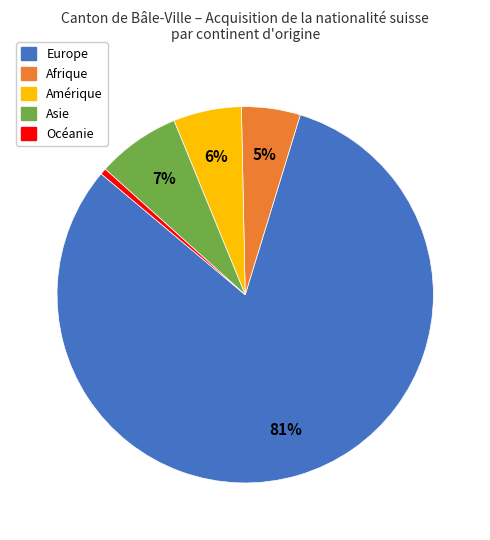

Is the sum of Europe and Afrique greater than half?

Yes